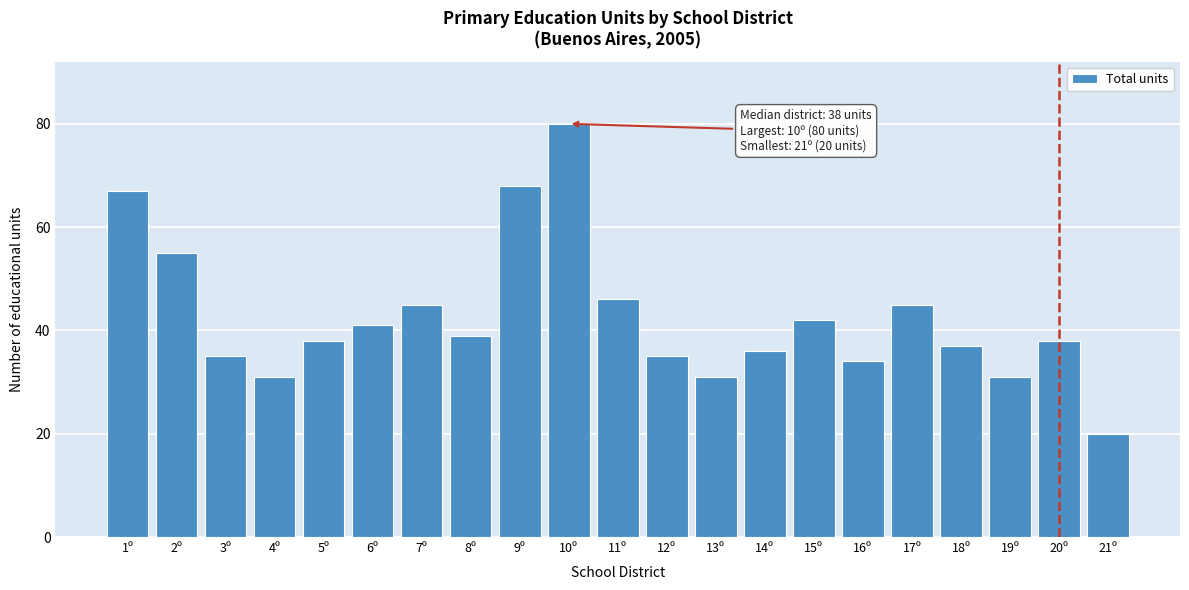

Reading left to right, what are all the values shown in this chart?

67	55	35	31	38	41	45	39	68	80	46	35	31	36	42	34	45	37	31	38	20